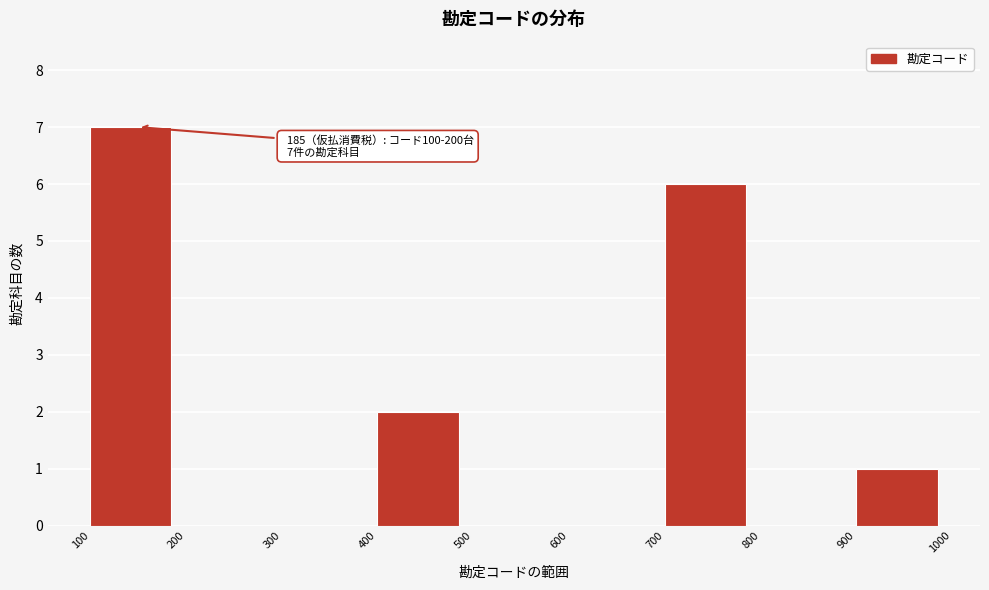

Which range on the x-axis has the tallest bar?

100 to 200